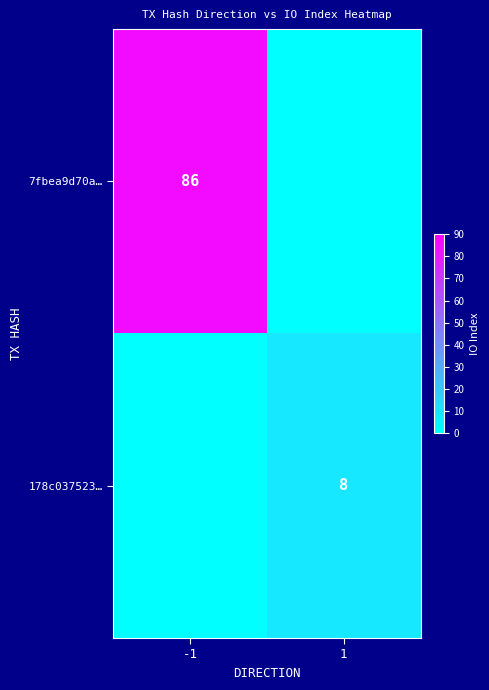

Is it true that 7fbea9d70a… equals 86 at -1?

True